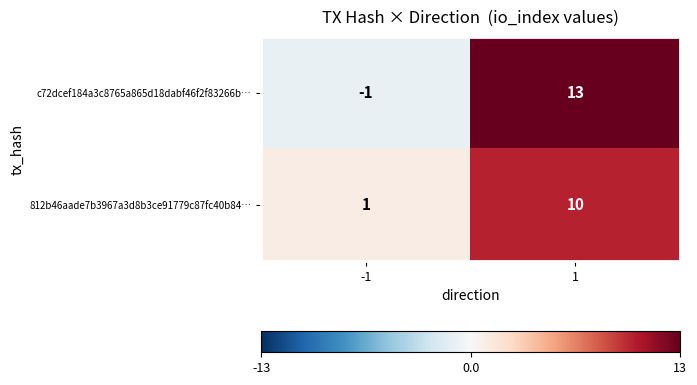

Read the 812b46aade7b3967a3d8b3ce91779c87fc40b84… value at 1.

10